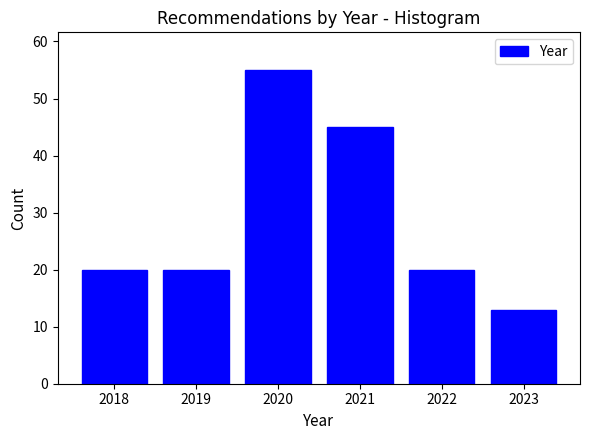

Reading right to left, extract all data points from this chart.

13	20	45	55	20	20